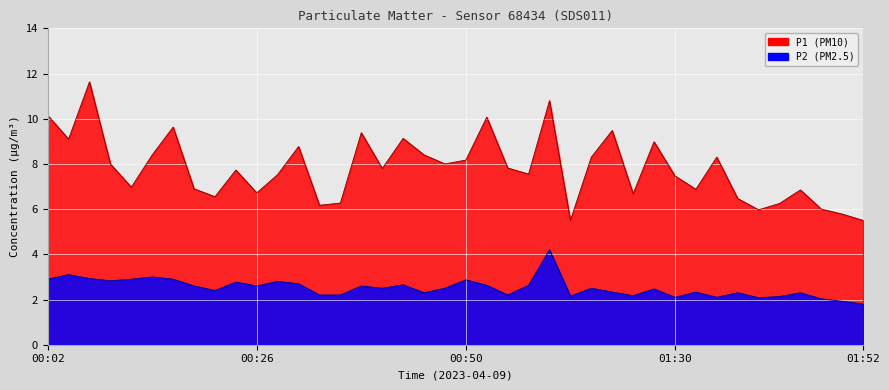

True or false: P1 has more than 2 interior local peaks.

True